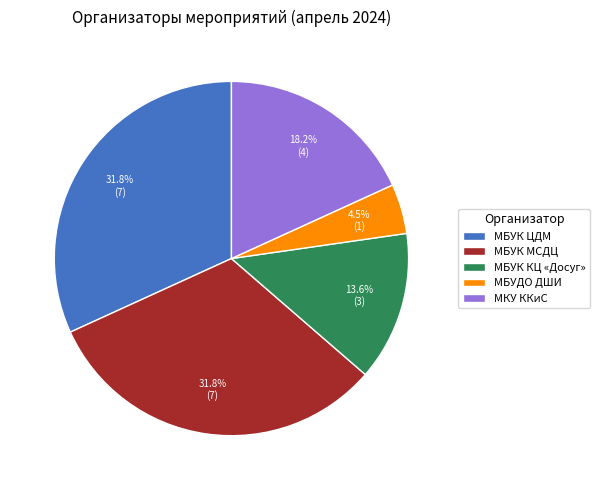

How many segments does this pie chart have?

5